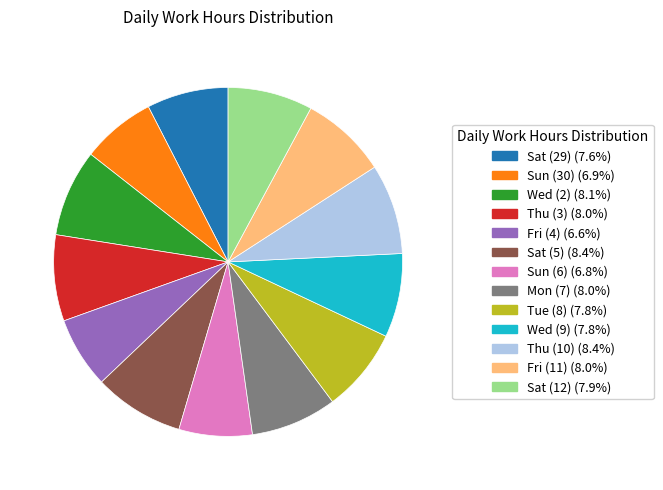

Do Tue (8) and Sun (6) together represent more than half of the pie?

No